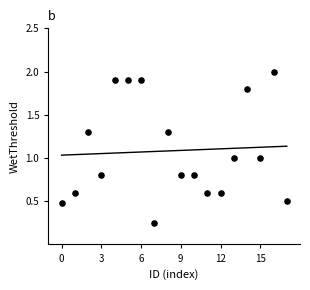

Count the number of points in this scatter plot.

18